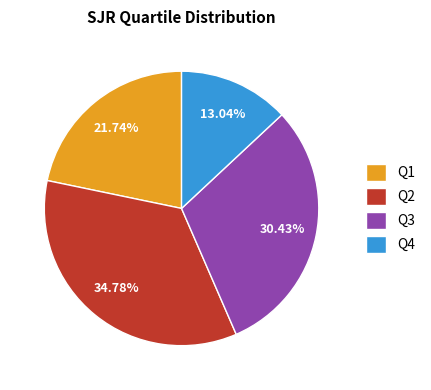

To the nearest percent, what is the combined percentage of Q3 and Q2?

65%